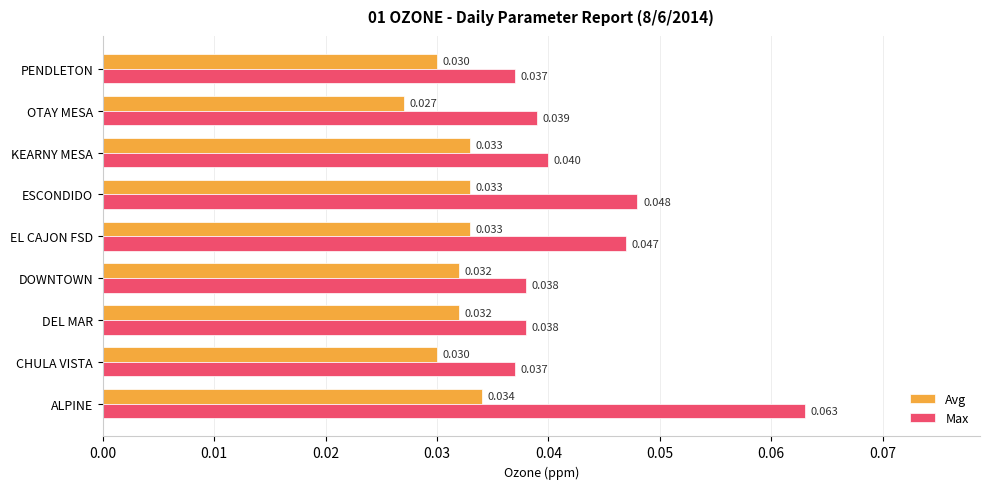

At ESCONDIDO, list the series in order from smallest to largest.

Avg, Max